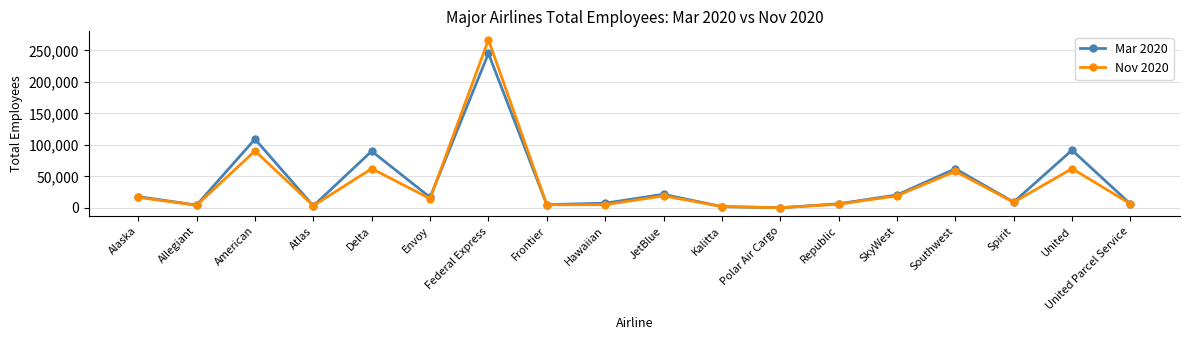

The value of Nov 2020 at Federal Express is 266766. True or false?

True